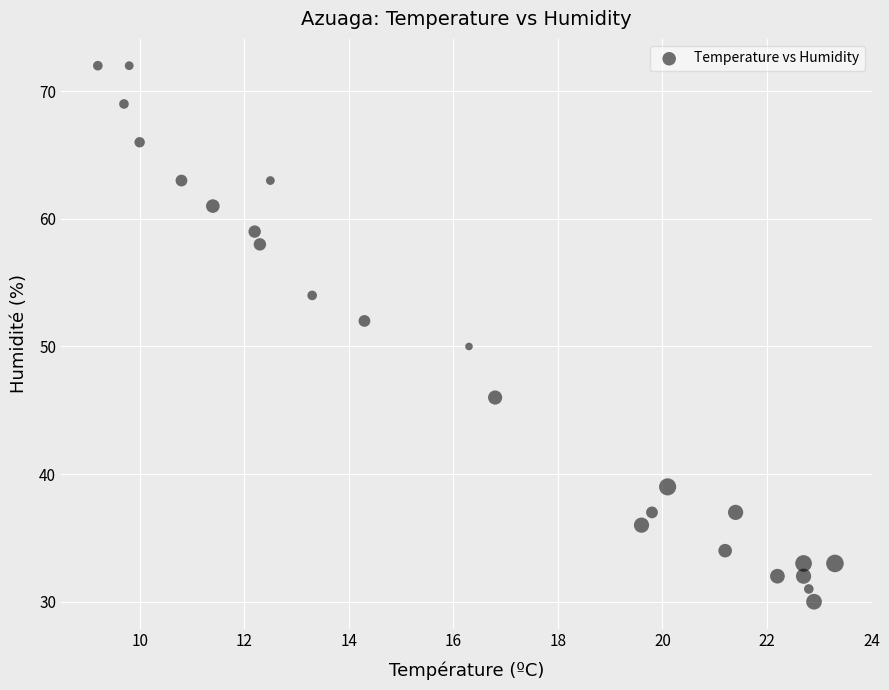

What is the range of Y values (max minus min)?

42